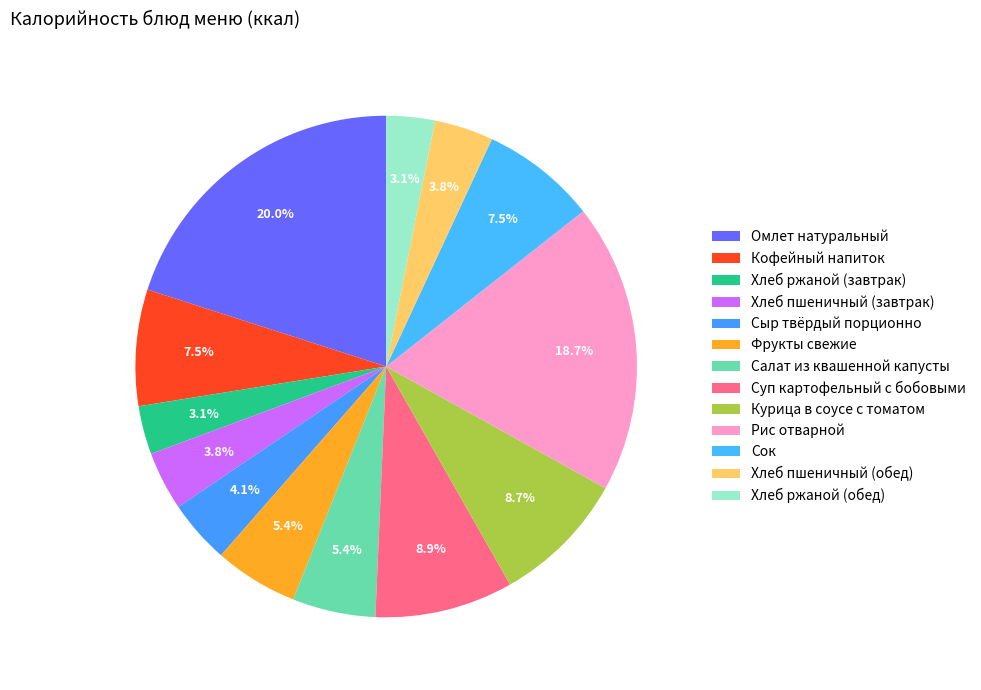

How many segments does this pie chart have?

13